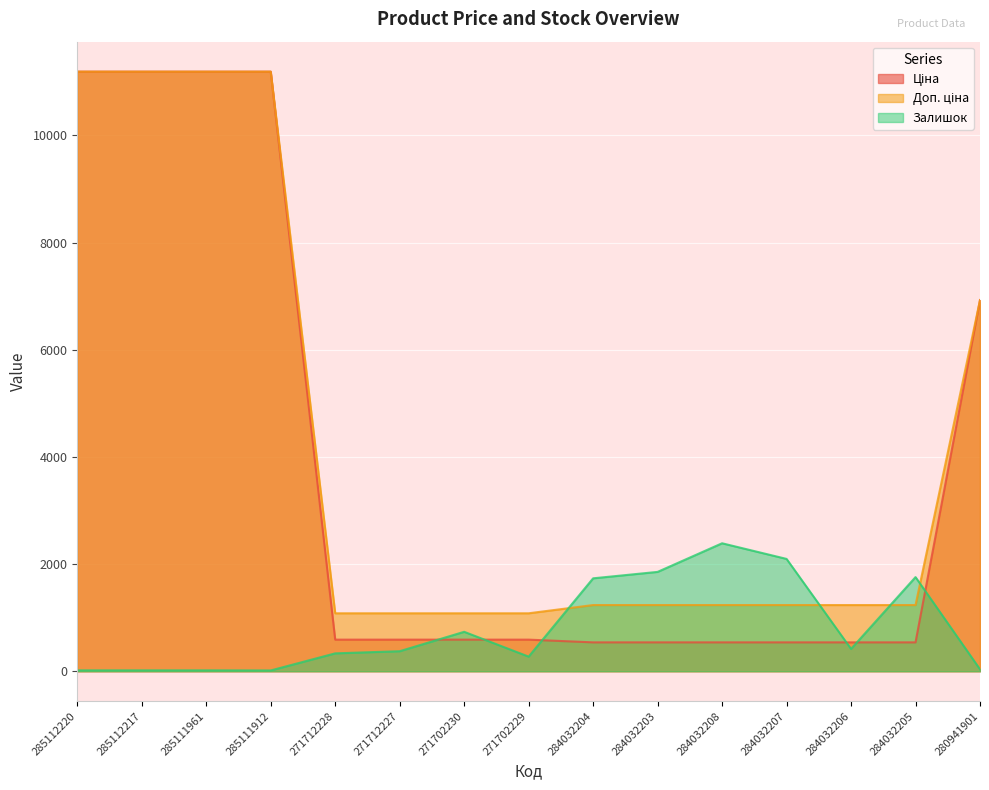

At which category is the sum across all series the highest?

285112220